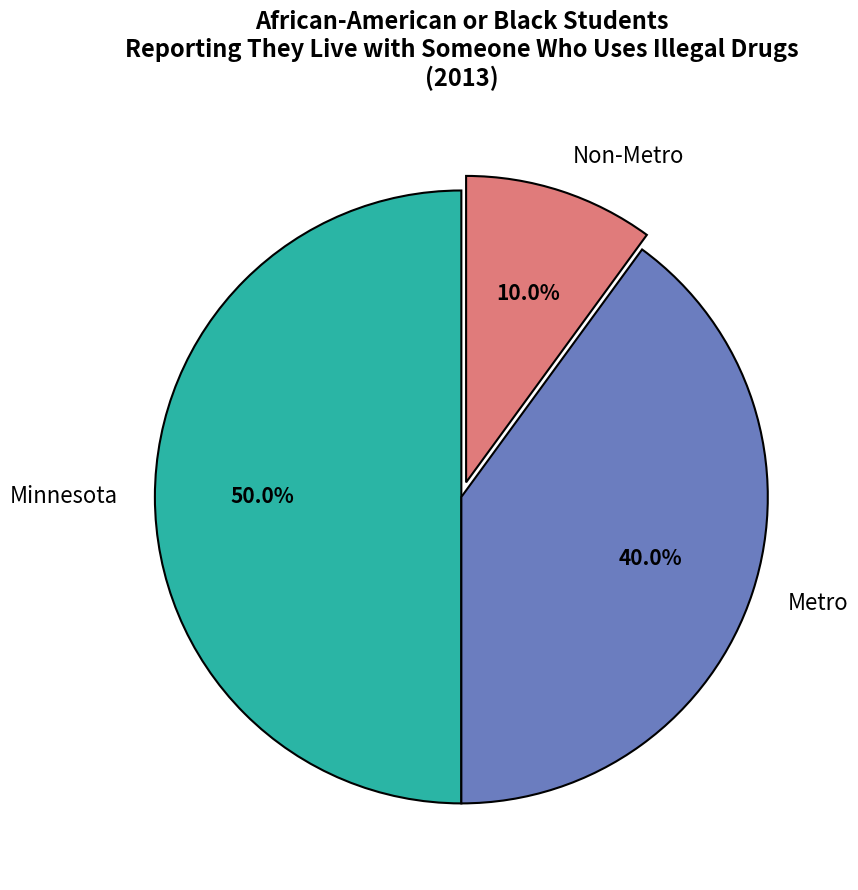

To the nearest percent, what is the average slice percentage?

33%